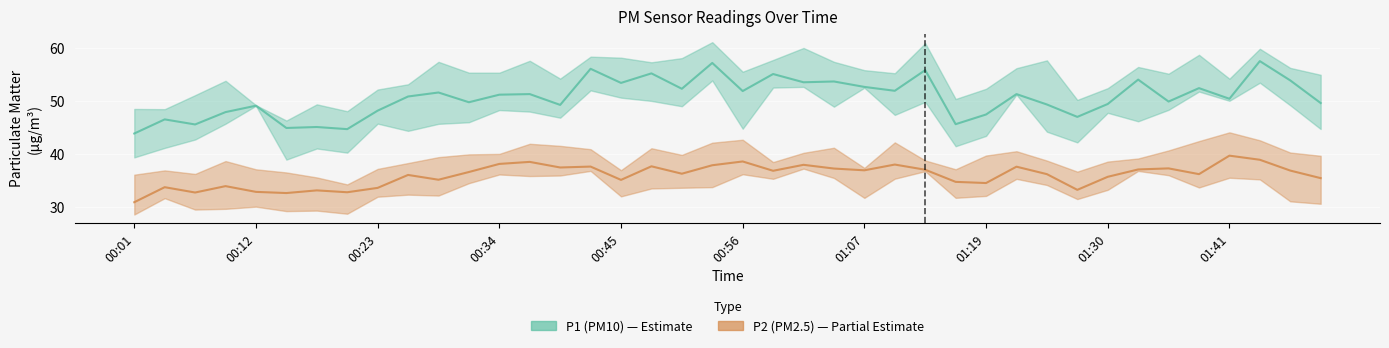

What is the value of the P2 (PM2.5) point at the 6th from the left?

32.7